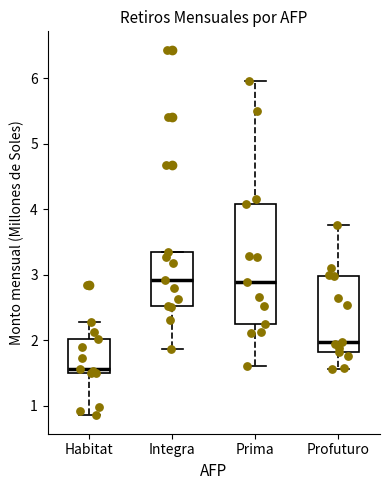

Where is the lower edge of the box for Prima on the y-axis? The values are not printed on the chart, so give them approximately, as read against the axis.

2.3